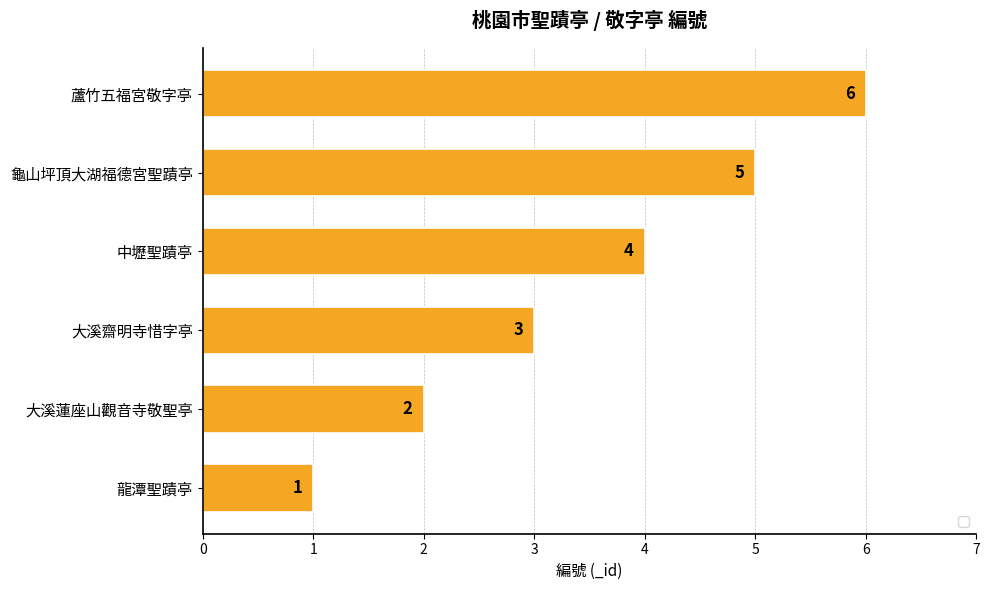

What is the ratio of the value at 蘆竹五福宮敬字亭 to the value at 大溪蓮座山觀音寺敬聖亭?

3.0